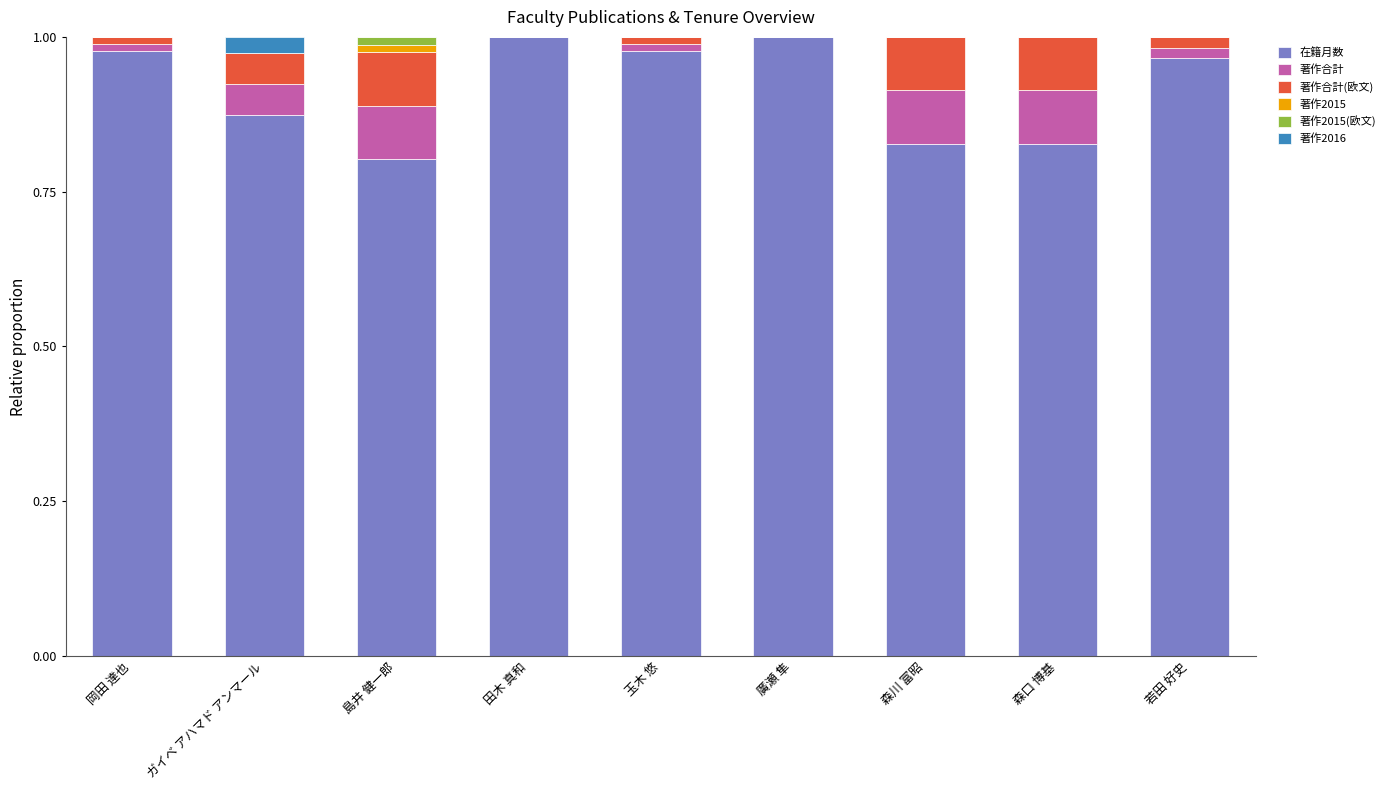

True or false: 在籍月数 has a value of 1.0 at 岡田 達也.

True